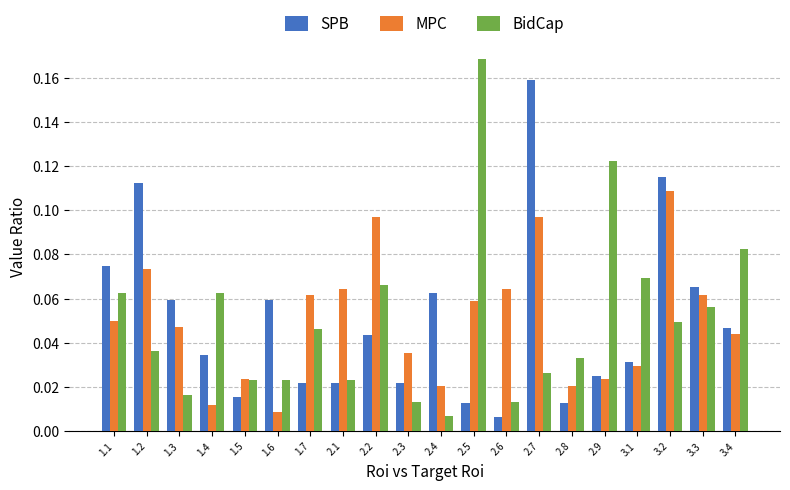

At which category is the sum across all series the highest?

2.7